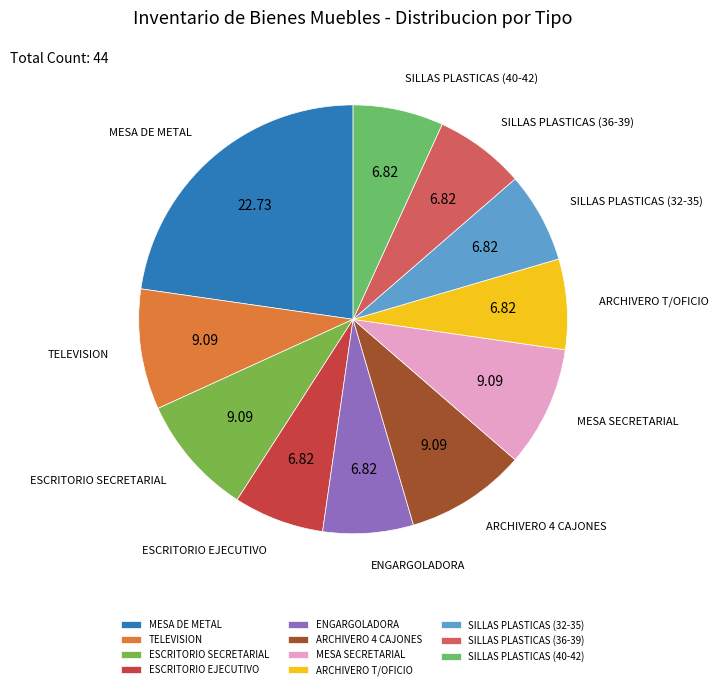

What is the largest slice in the pie chart?

MESA DE METAL